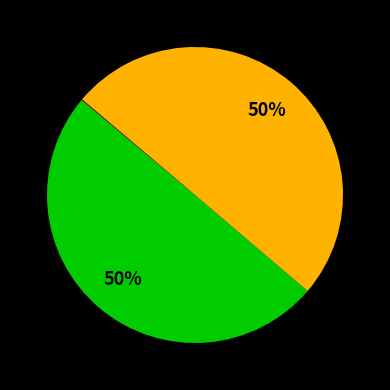

To the nearest percent, what is the difference between the largest and smallest slice percentages?

50%